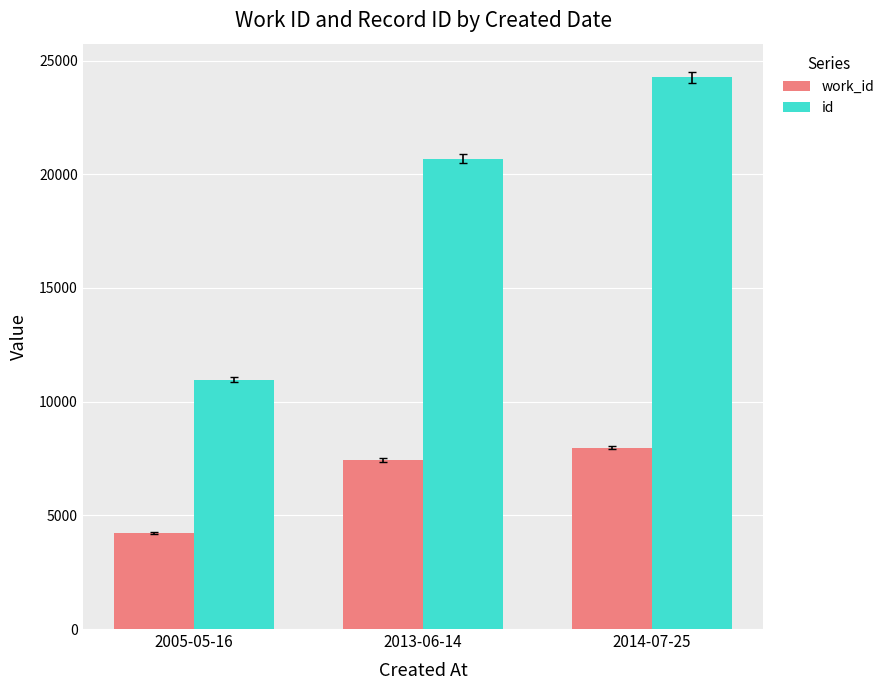

What is the sum of the id values at 2014-07-25 and 2013-06-14?

44958